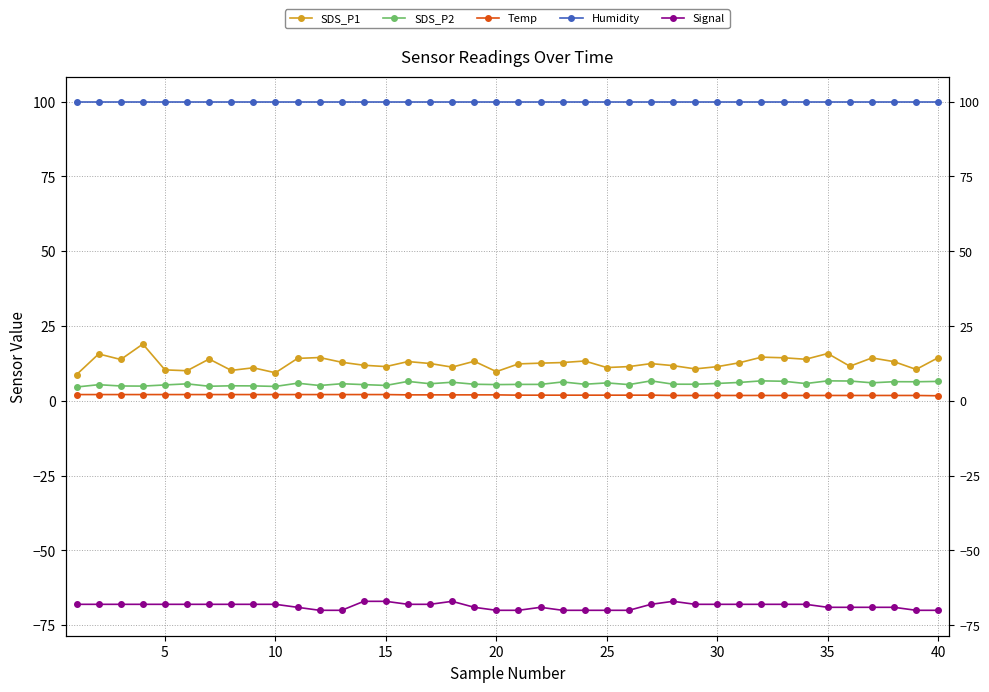

Reading left to right, extract all data points from this chart.

SDS_P1: 8.8	15.7	13.8	19.0	10.3	10.1	14.0	10.2	11.1	9.4	14.2	14.5	12.9	11.9	11.4	13.1	12.5	11.3	13.2	9.8	12.3	12.6	12.8	13.3	11.1	11.4	12.4	11.8	10.7	11.4	12.7	14.6	14.4	13.9	15.8	11.6	14.3	13.1	10.5	14.4
SDS_P2: 4.6	5.4	5.0	4.9	5.3	5.7	4.9	5.0	5.0	4.8	5.9	5.1	5.7	5.4	5.2	6.5	5.7	6.2	5.5	5.4	5.5	5.5	6.3	5.5	6.0	5.4	6.7	5.6	5.5	5.8	6.2	6.7	6.5	5.8	6.7	6.6	6.0	6.4	6.4	6.5
Temp: 2.1	2.1	2.1	2.1	2.1	2.1	2.1	2.1	2.1	2.1	2.1	2.1	2.1	2.1	2.1	2.0	2.0	2.0	2.0	2.0	1.9	1.9	1.9	1.9	1.9	1.9	1.9	1.8	1.8	1.8	1.8	1.8	1.8	1.8	1.8	1.8	1.8	1.8	1.8	1.7
Humidity: 99.9	99.9	99.9	99.9	99.9	99.9	99.9	99.9	99.9	99.9	99.9	99.9	99.9	99.9	99.9	99.9	99.9	99.9	99.9	99.9	99.9	99.9	99.9	99.9	99.9	99.9	99.9	99.9	99.9	99.9	99.9	99.9	99.9	99.9	99.9	99.9	99.9	99.9	99.9	99.9
Signal: -68.0	-68.0	-68.0	-68.0	-68.0	-68.0	-68.0	-68.0	-68.0	-68.0	-69.0	-70.0	-70.0	-67.0	-67.0	-68.0	-68.0	-67.0	-69.0	-70.0	-70.0	-69.0	-70.0	-70.0	-70.0	-70.0	-68.0	-67.0	-68.0	-68.0	-68.0	-68.0	-68.0	-68.0	-69.0	-69.0	-69.0	-69.0	-70.0	-70.0